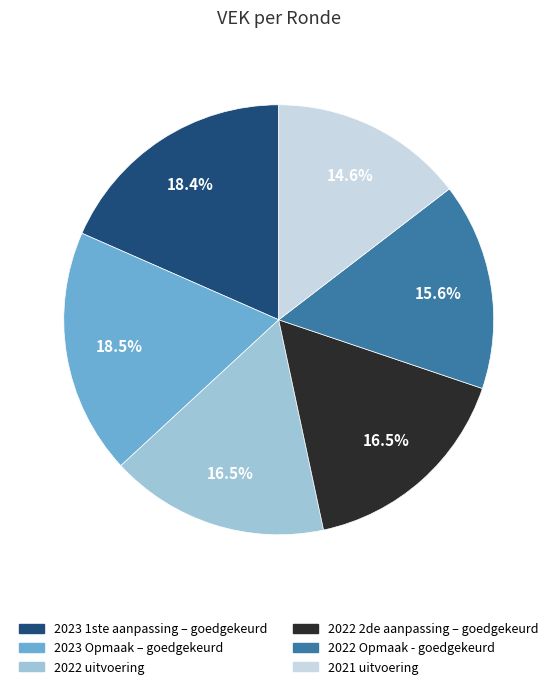

Is 2021 uitvoering the majority of the pie?

No